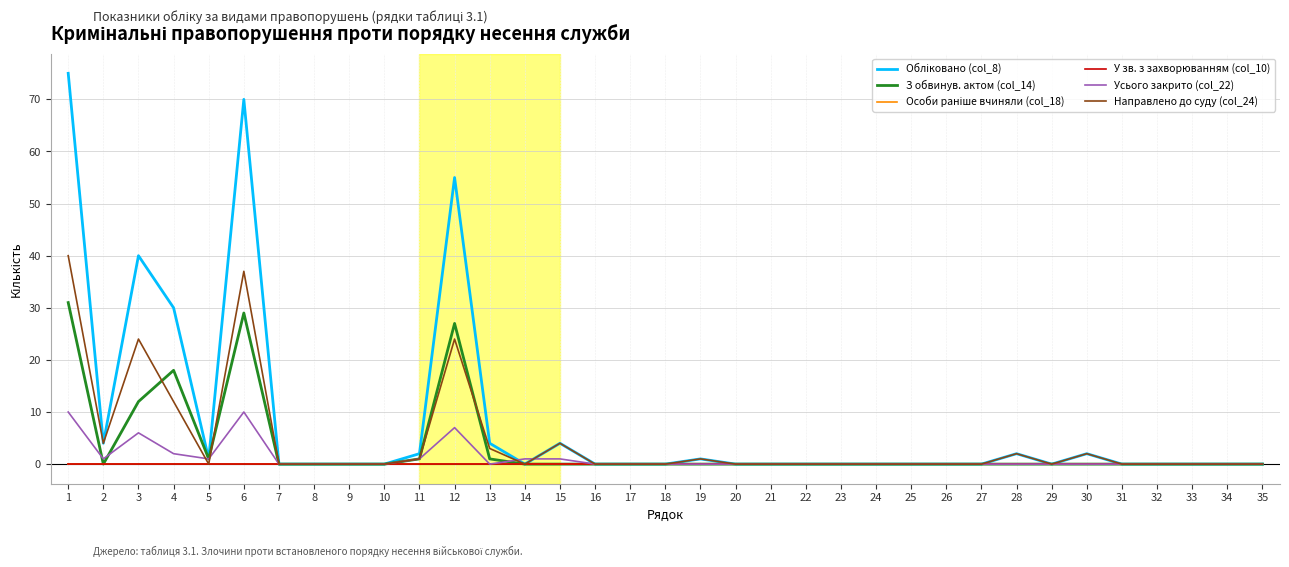

At which category is the sum across all series the highest?

1